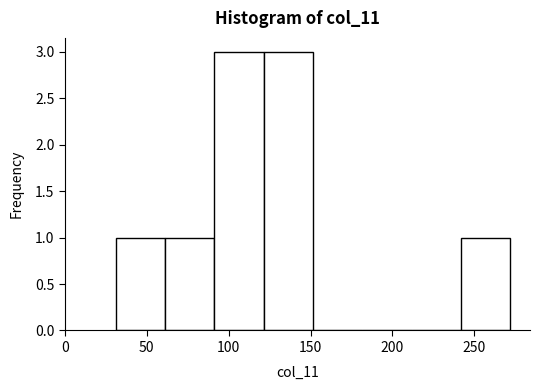

Reading left to right, list every bar in this chart as the range it spans on the x-axis followed by its height. Neither the bar edges nor the heights are printed on the chart, so give them approximately, as read against the axes.

30 to 60: 1
60 to 90: 1
90 to 120: 3
120 to 150: 3
150 to 180: 0
180 to 210: 0
210 to 240: 0
240 to 270: 1